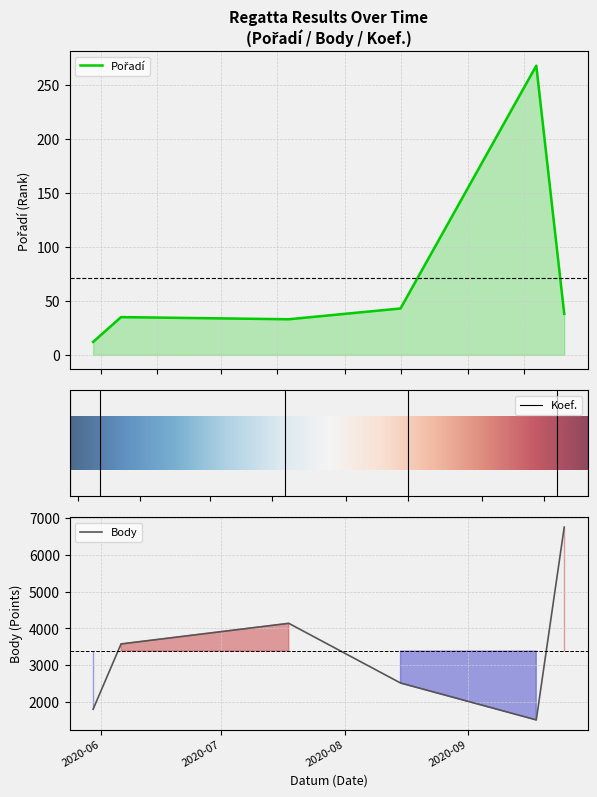

What is the difference between the maximum and minimum values in the Pořadí series?

256